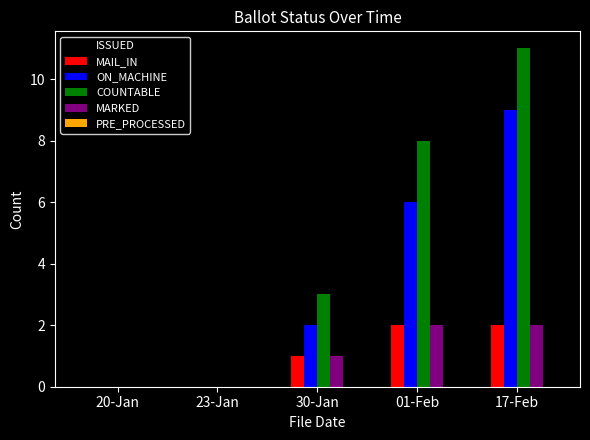

Which series changed the most between 23-Jan and 17-Feb?

COUNTABLE